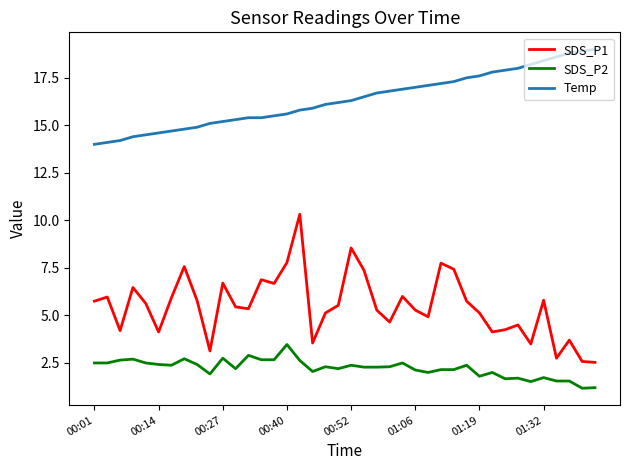

Rank the series by their maximum value, from lowest to highest.

SDS_P2, SDS_P1, Temp